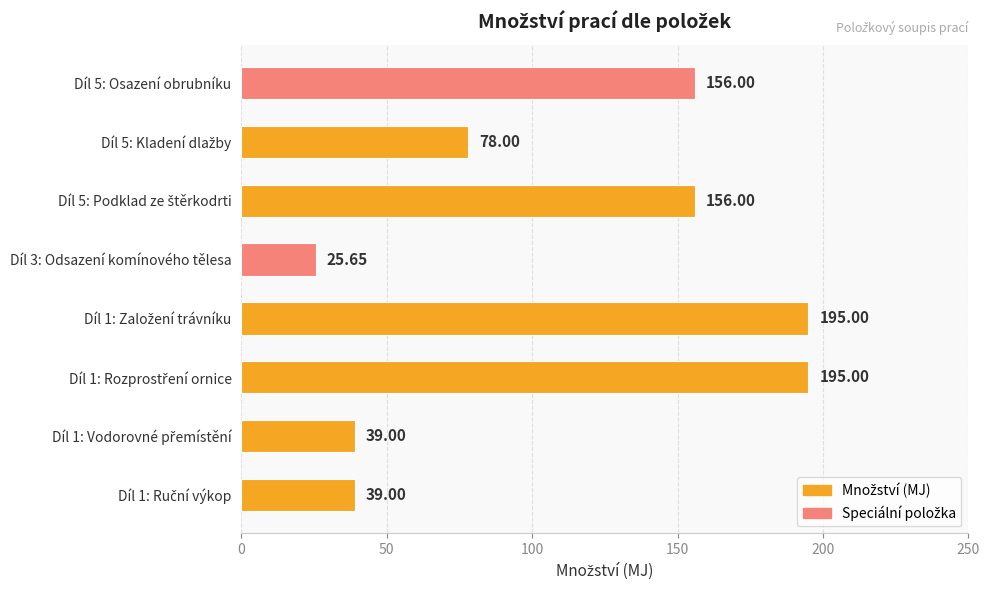

How many data points are less than 156?

4